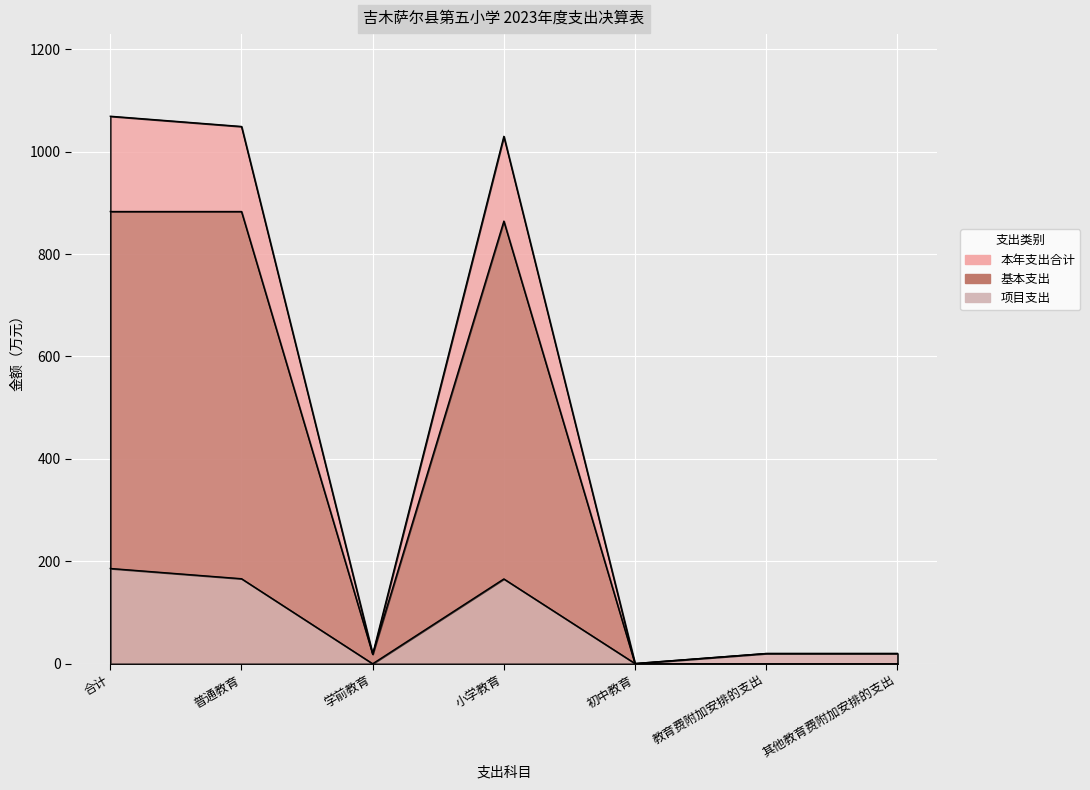

At which label does 本年支出合计 reach its minimum?

初中教育